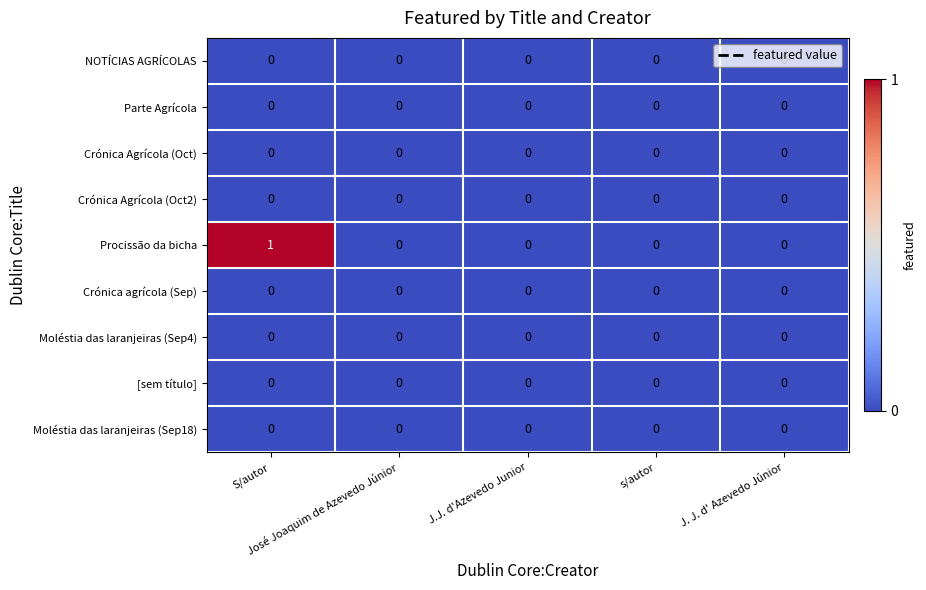

Which category has the lowest value across all series?

S/autor